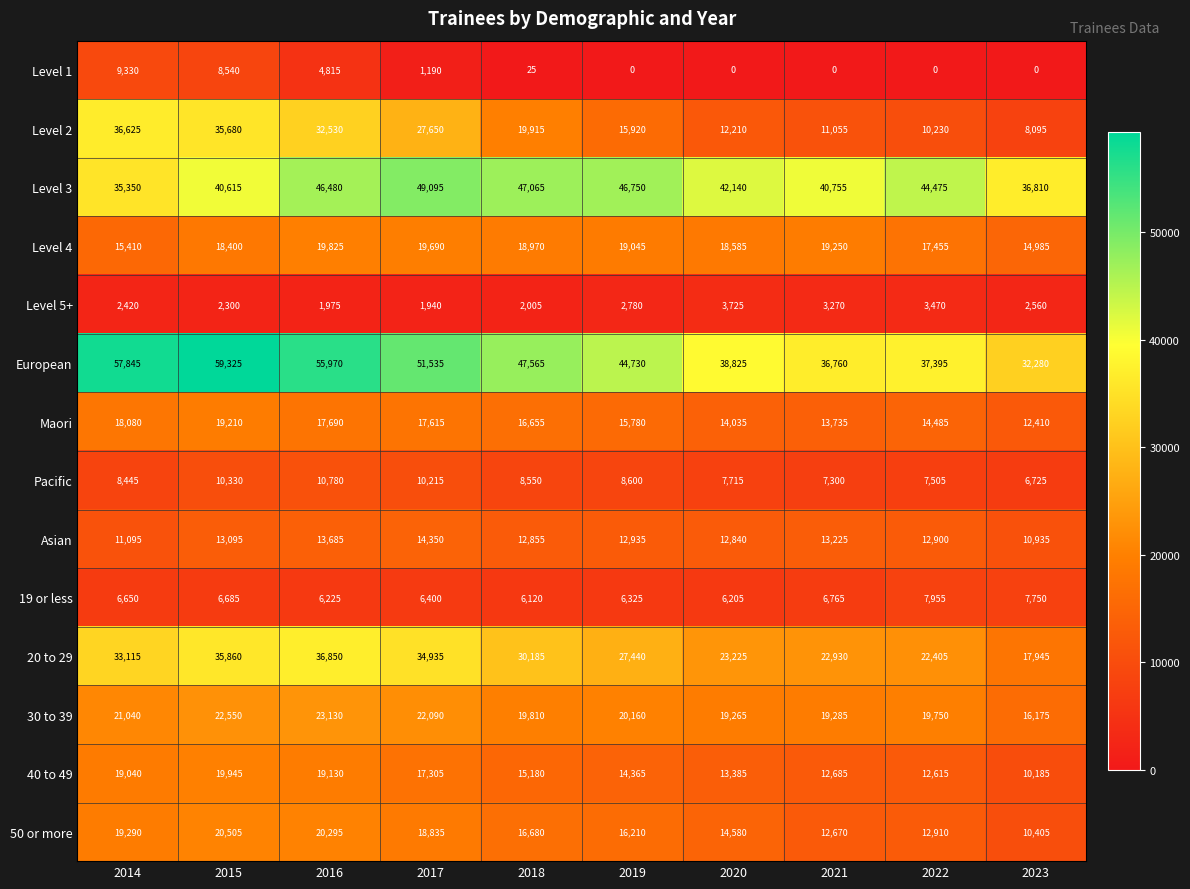

What is the sum of all Pacific values?

86165